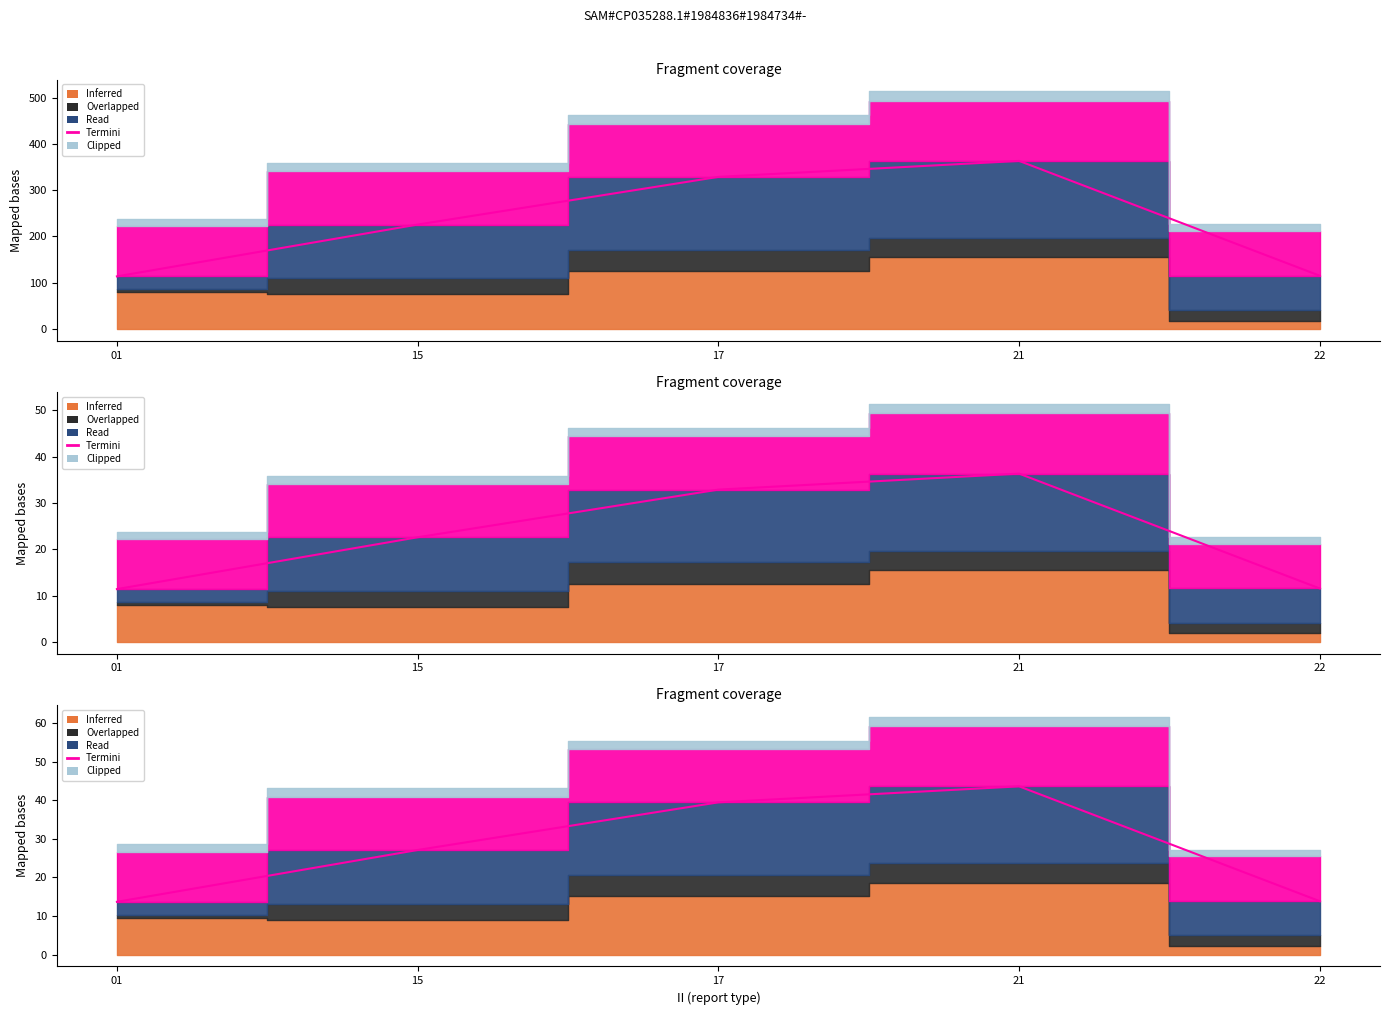

Rank the categories by value from highest to lowest.

21, 17, 15, 22, 01